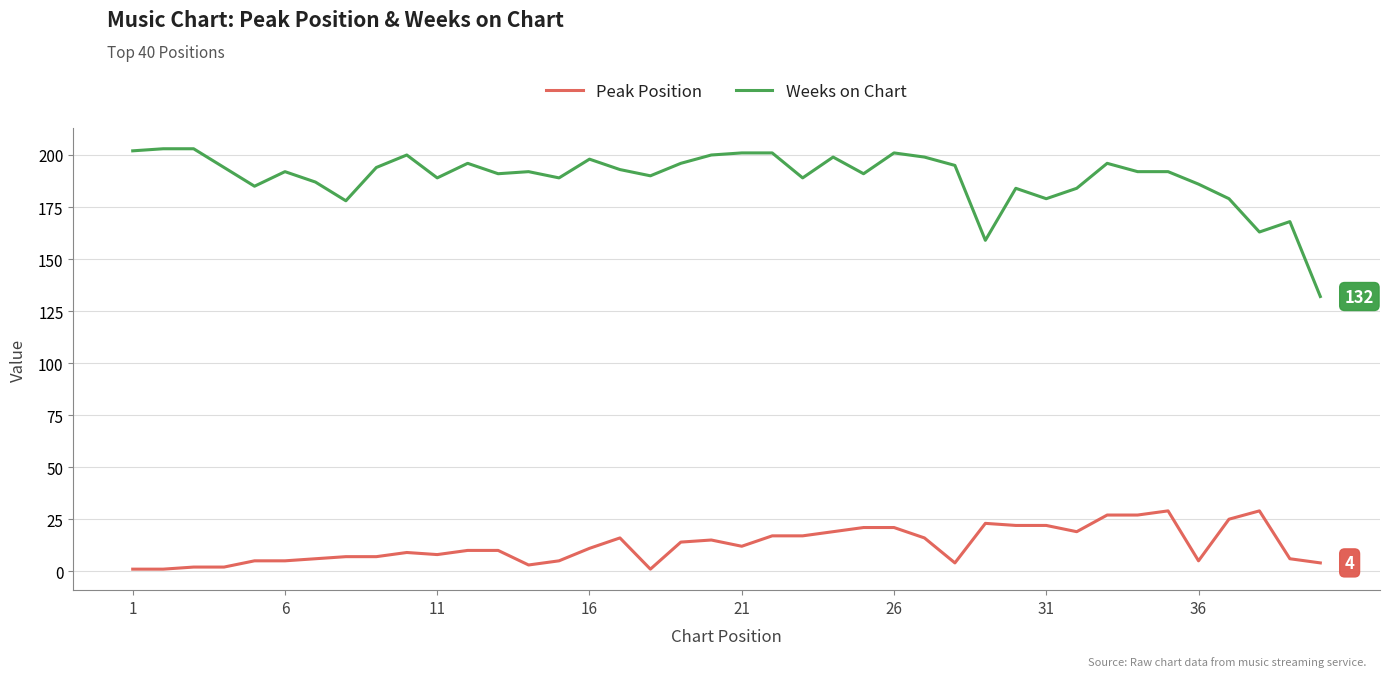

What is the lowest value of the Weeks on Chart series?

132